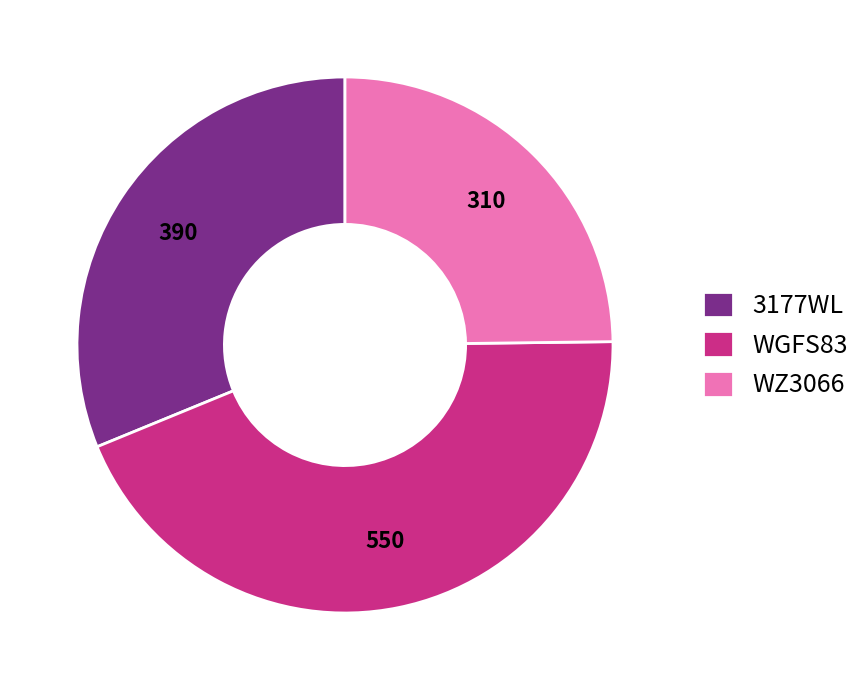

Is WGFS83 the majority of the pie?

No